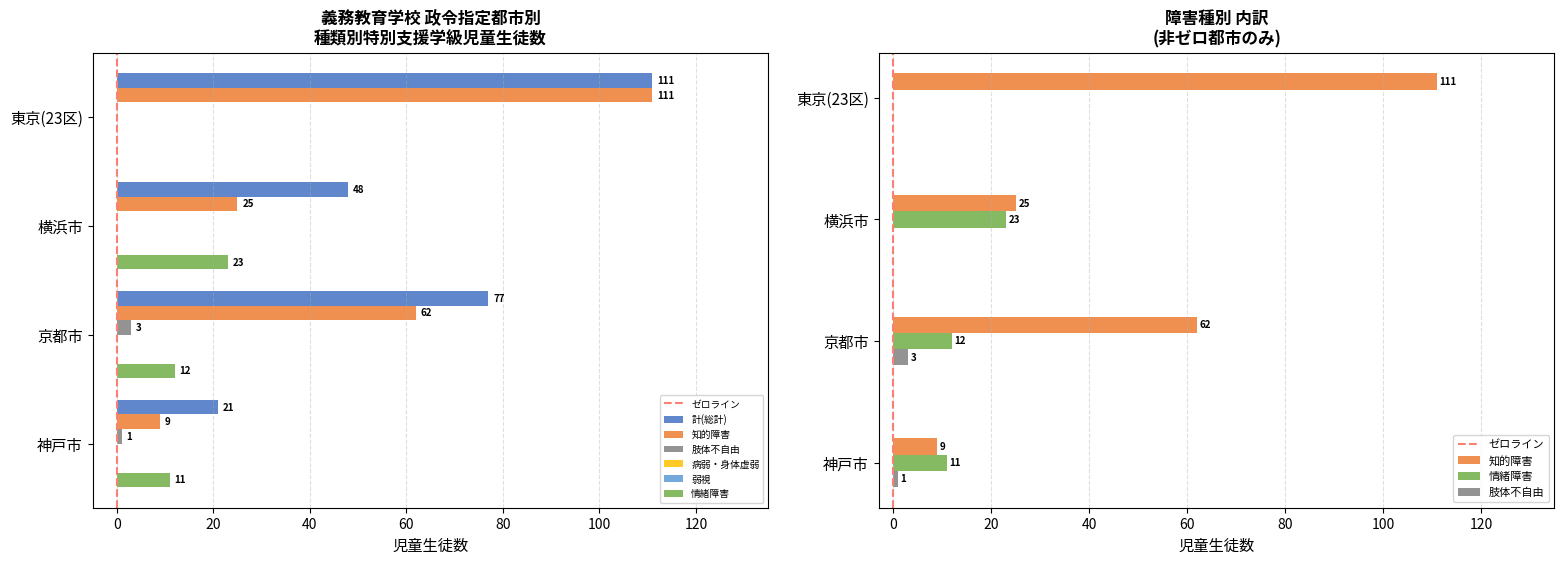

The 情緒障害 series shows 11 at 神戸市. True or false?

True